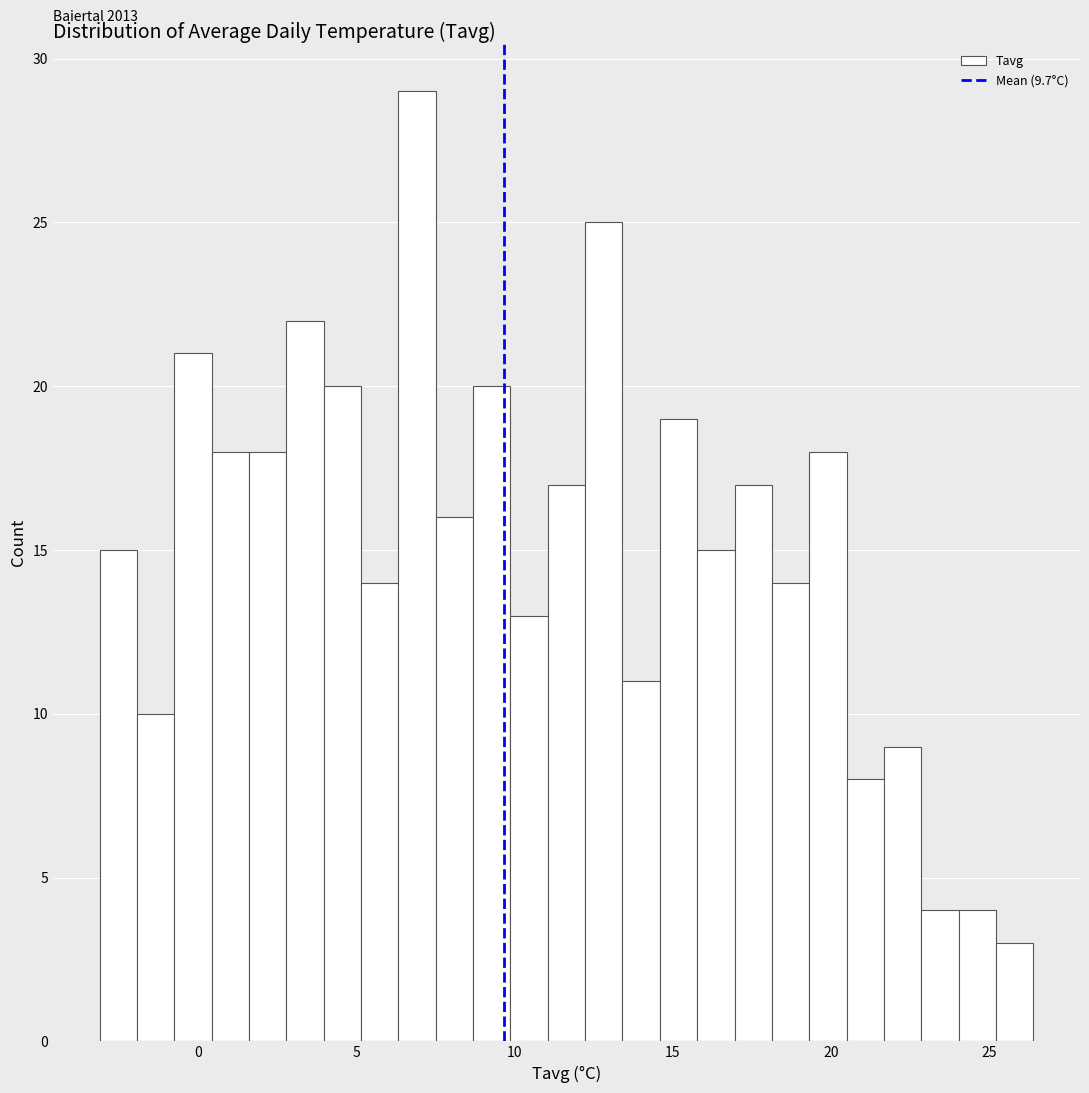

Read against the x-axis, roughly where is the centre of the tallest bar?

7.0